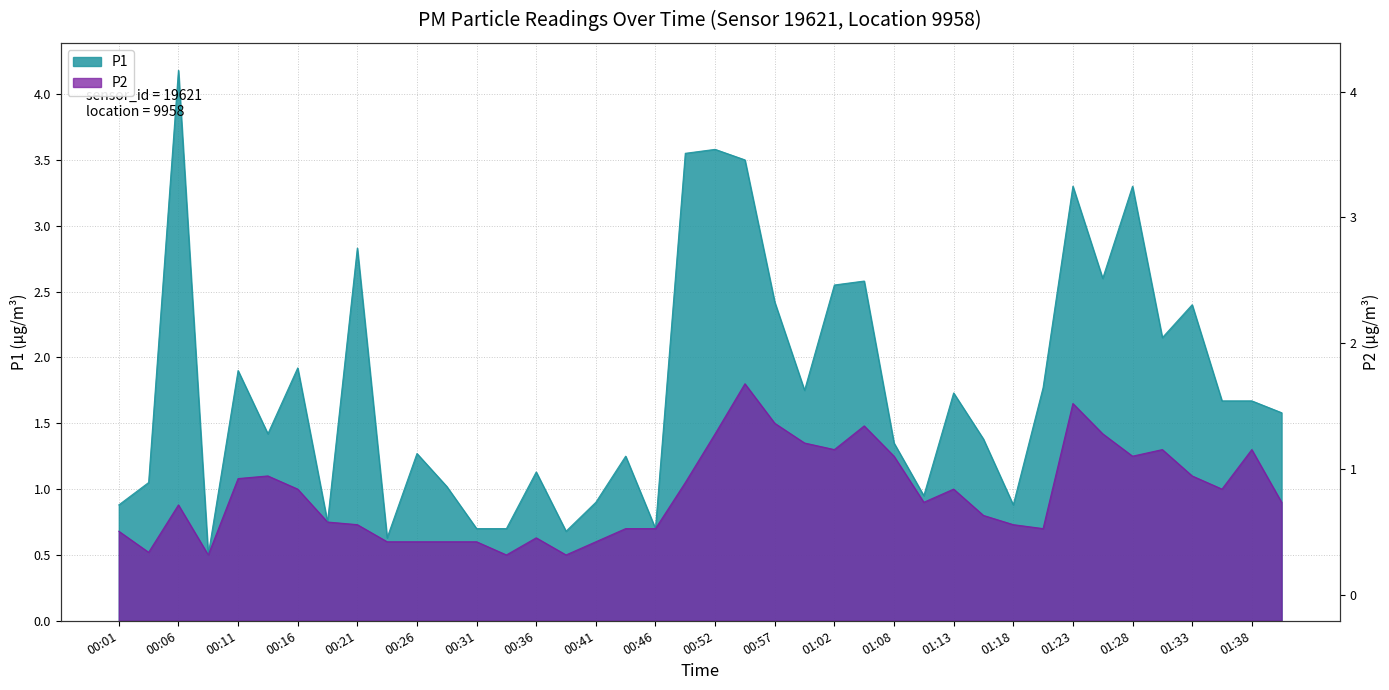

At how many categories does at least one series exceed 3?

6